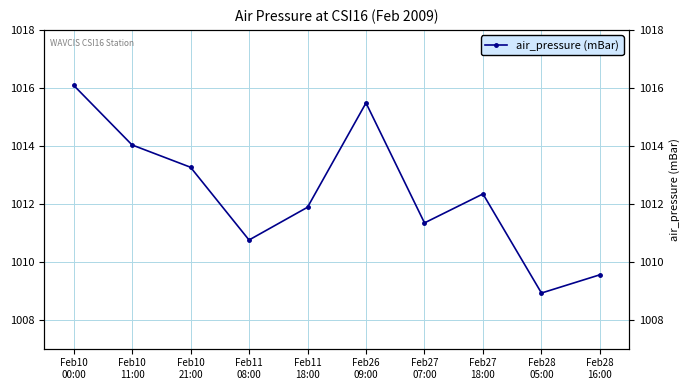

How many interior local valleys (lower than both neighbors) does the data have?

3